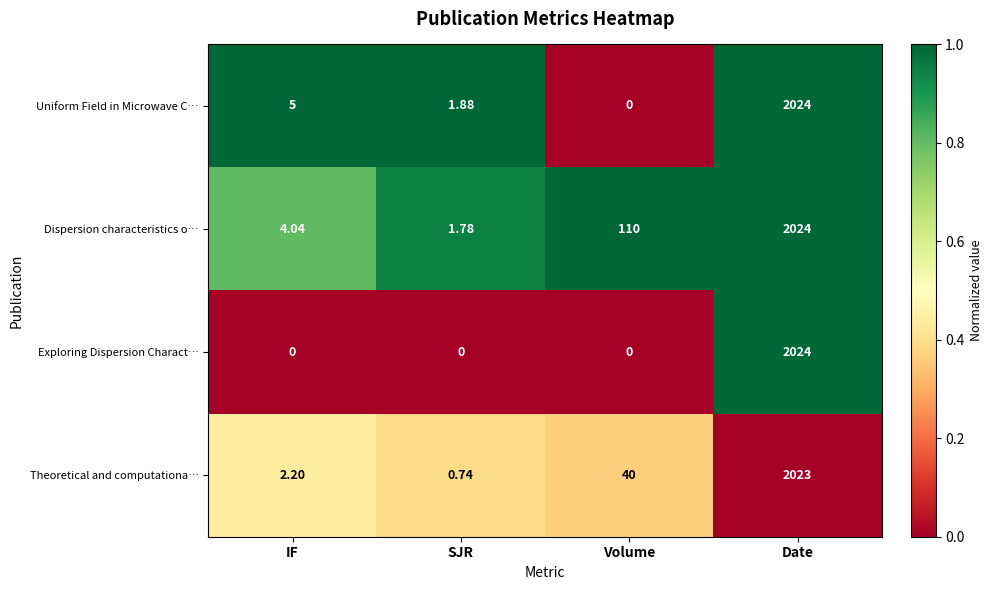

Which series changed the most between SJR and Date?

Exploring Dispersion Charact…